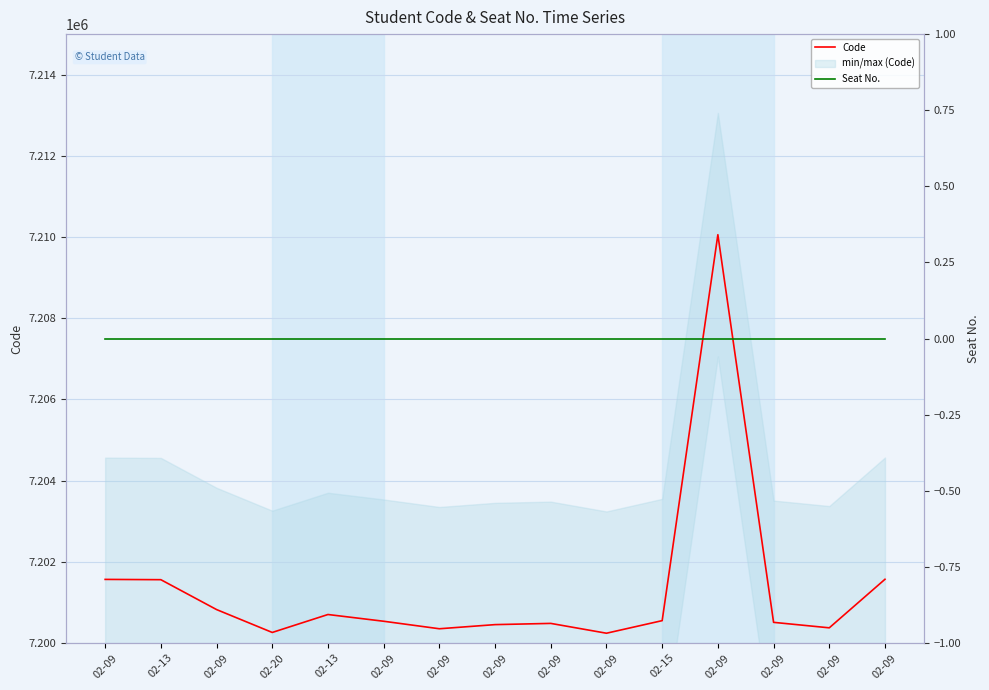

Which series has the widest spread of values?

Code